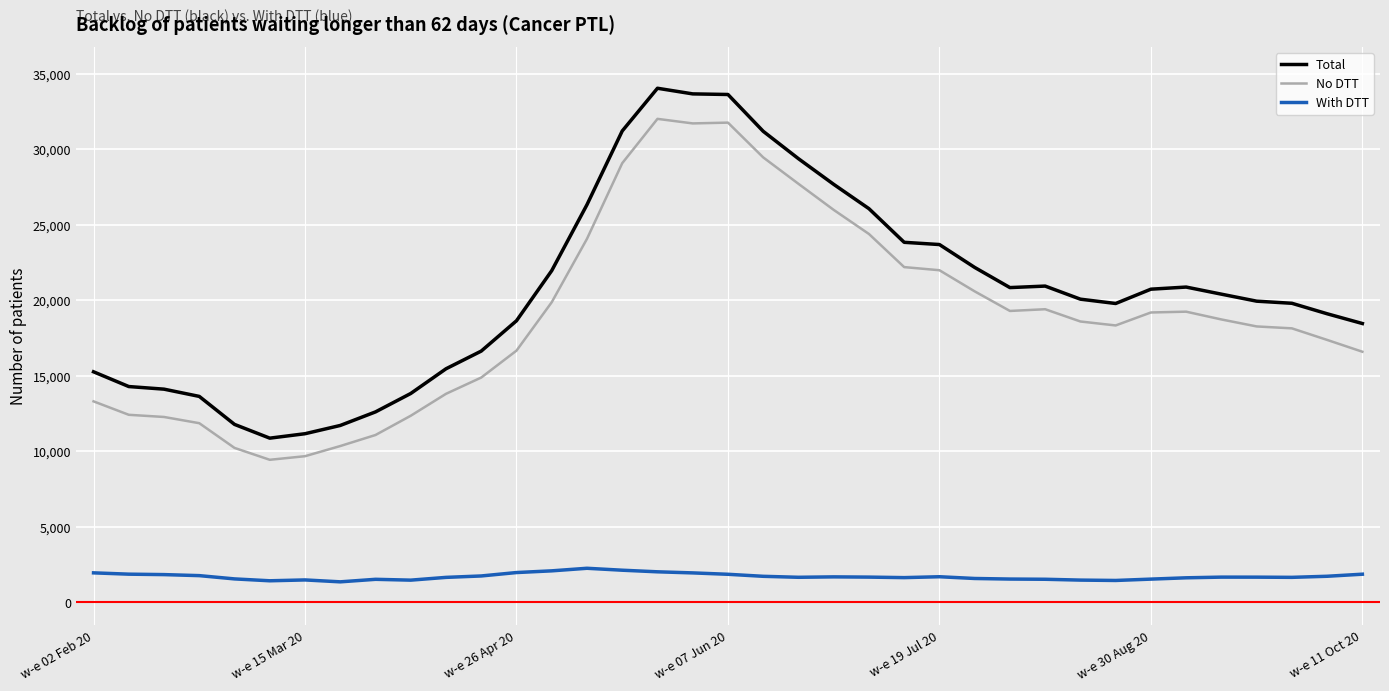

True or false: Total and No DTT intersect in this chart.

False